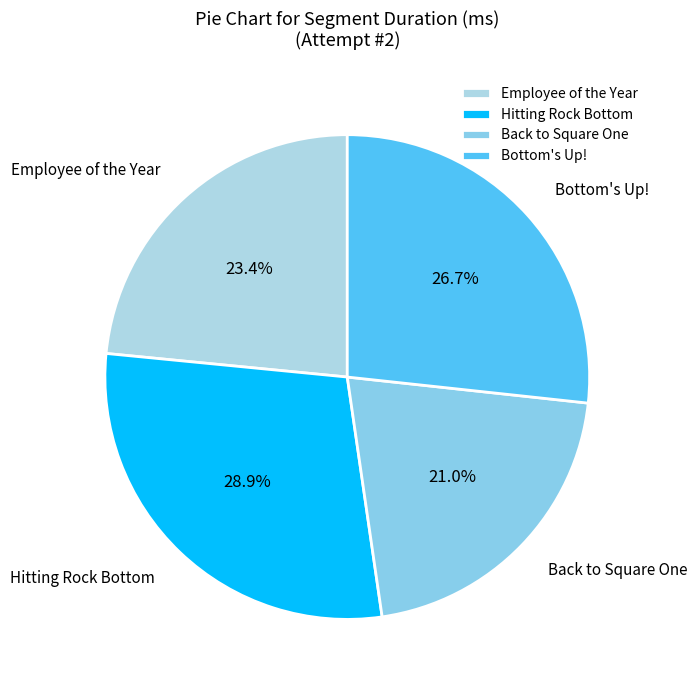

Rank the categories by value from lowest to highest.

Back to Square One, Employee of the Year, Bottom's Up!, Hitting Rock Bottom